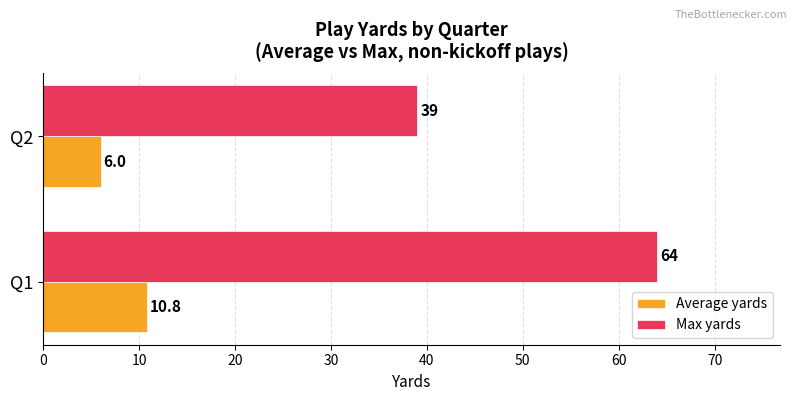

At which label is Max yards closest to 51?

Q2